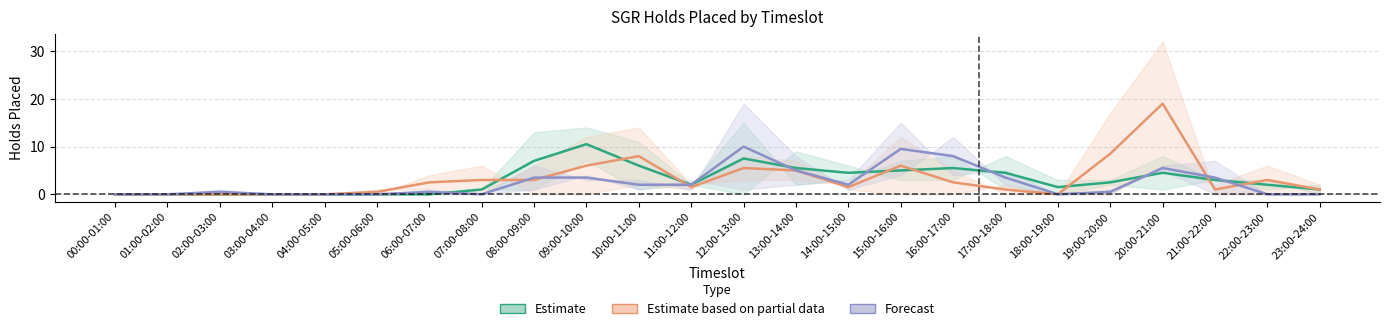

Between 06:00-07:00 and 16:00-17:00, which series saw the biggest shift?

Forecast